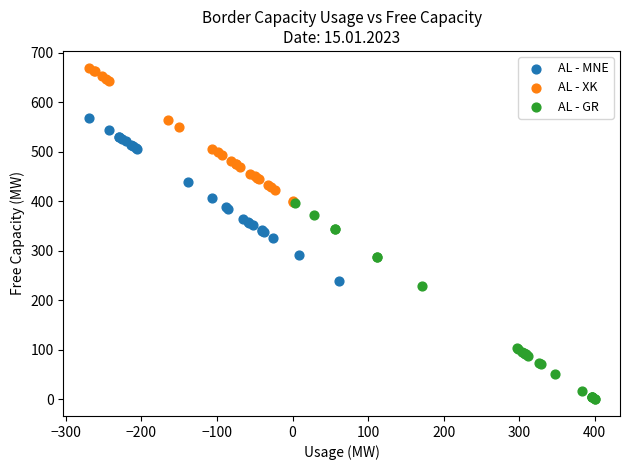

Which series has the largest Y range (max minus min)?

AL - GR